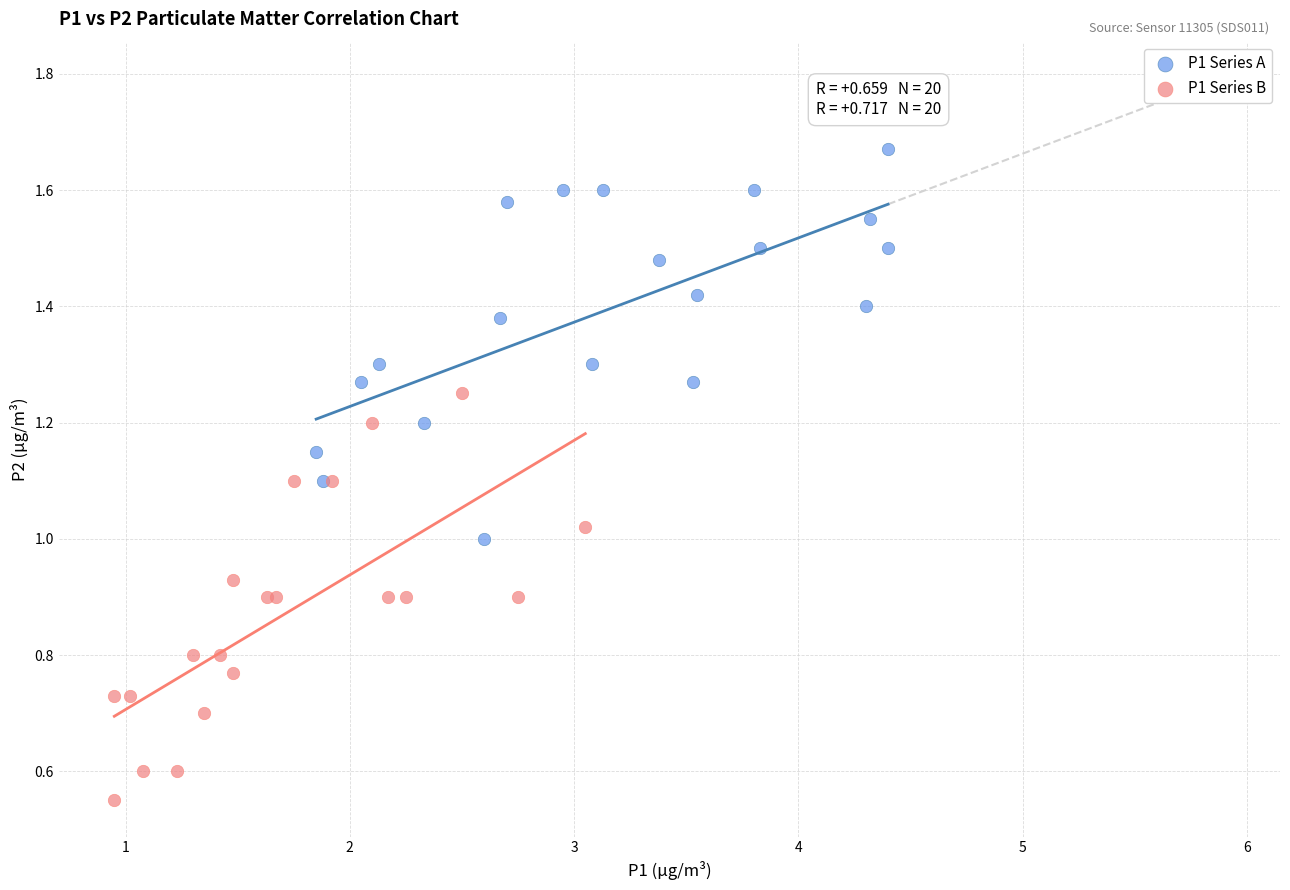

Which series reaches the maximum Y coordinate?

P1 Series A